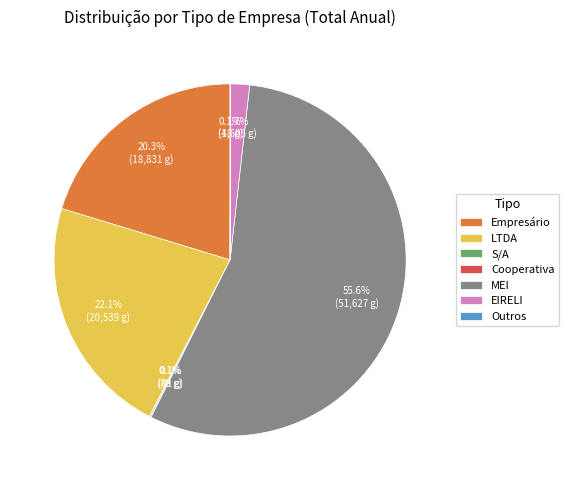

The Empresário slice represents 20% of the pie. True or false?

True